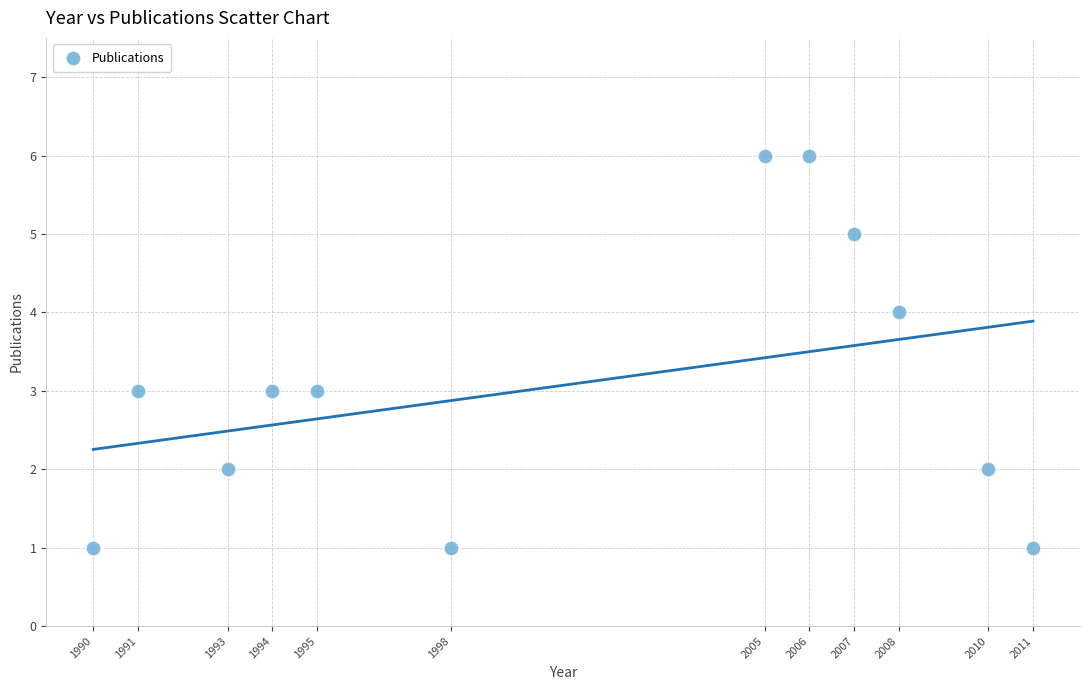

What is the average Y value?

3